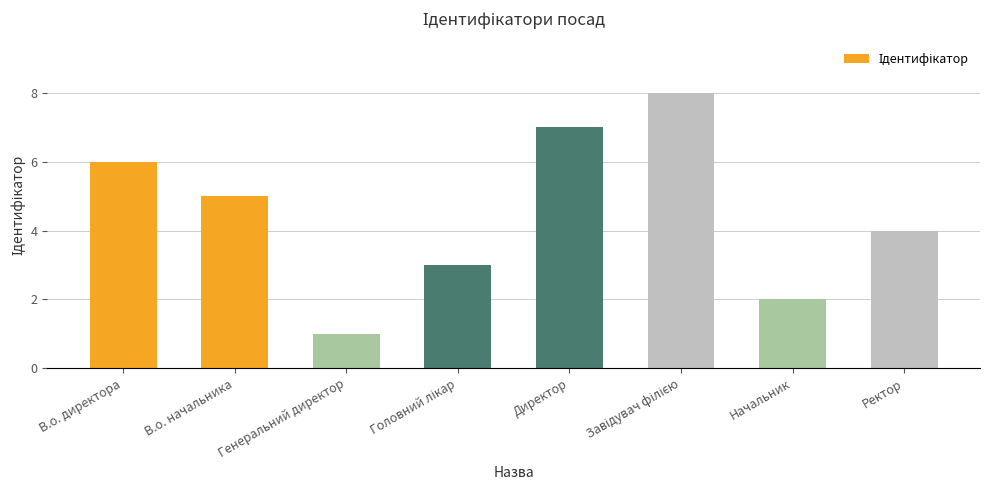

What is the sum of all values?

36